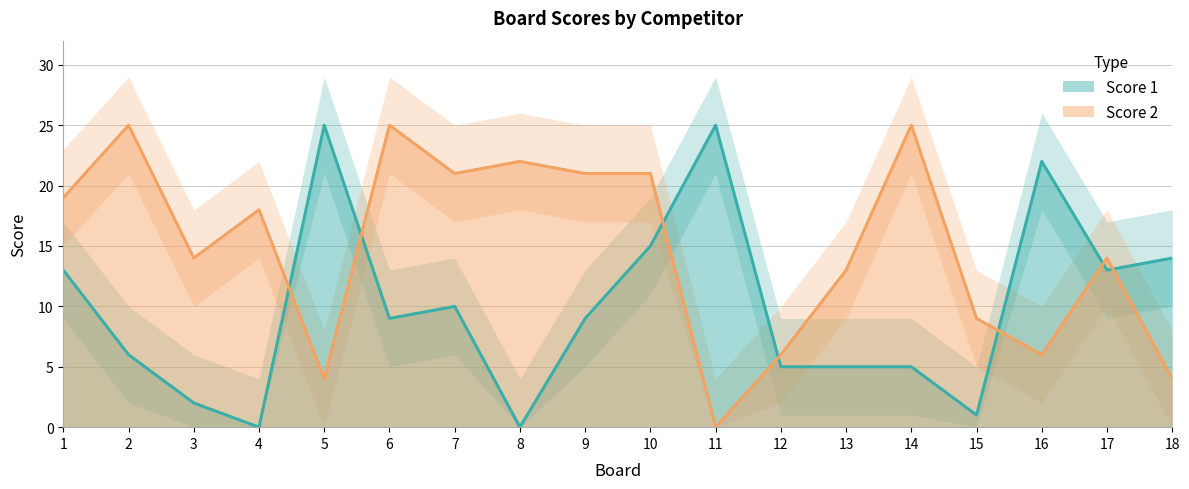

Which series ends up on top after the final intersection of Score 2 and Score 1?

Score 1